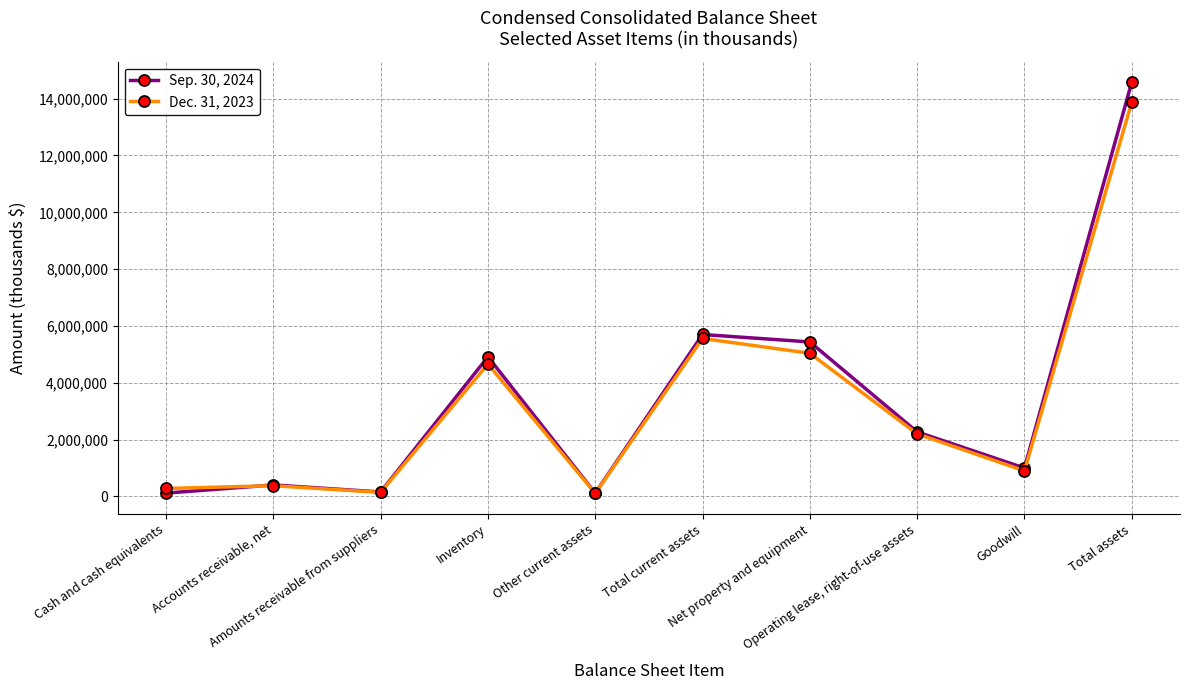

After their last crossing, which series has the higher values: Sep. 30, 2024 or Dec. 31, 2023?

Sep. 30, 2024